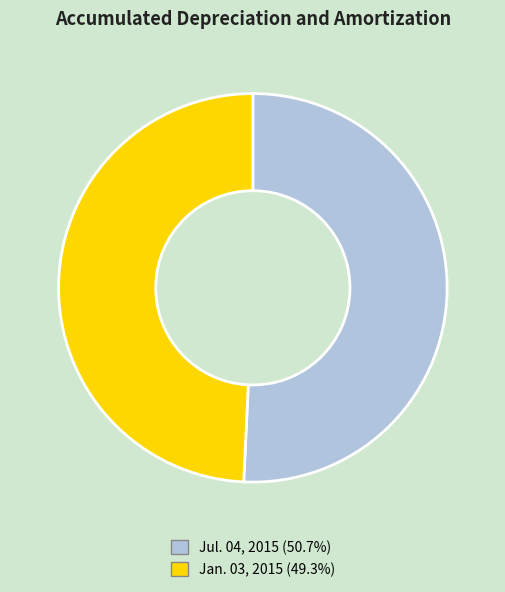

Which slice is the smallest?

Jan. 03, 2015